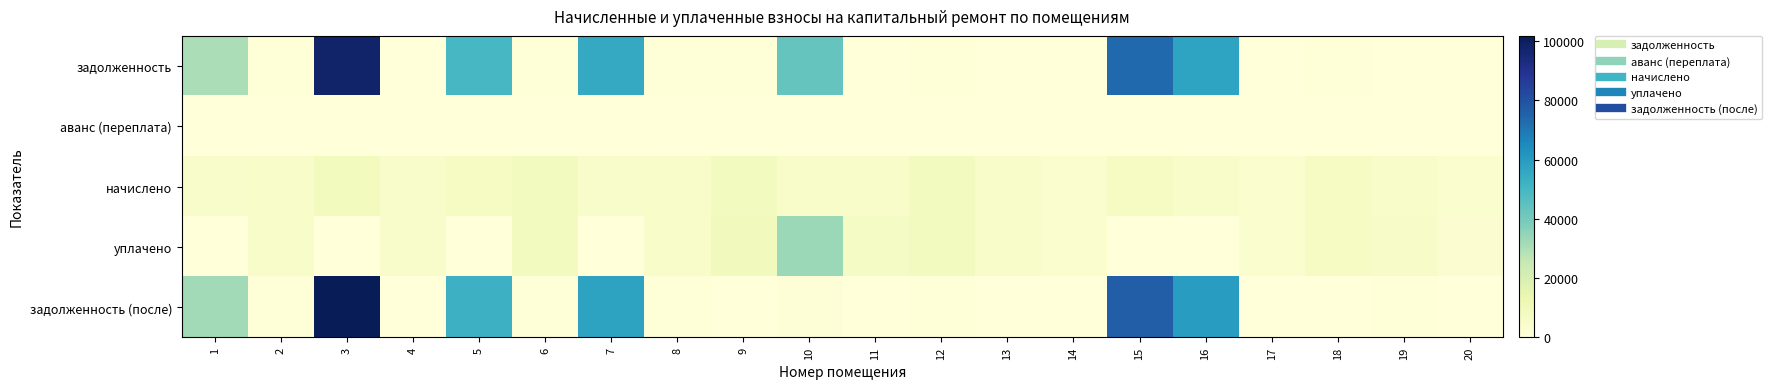

What is the greatest value displayed?

101767.4